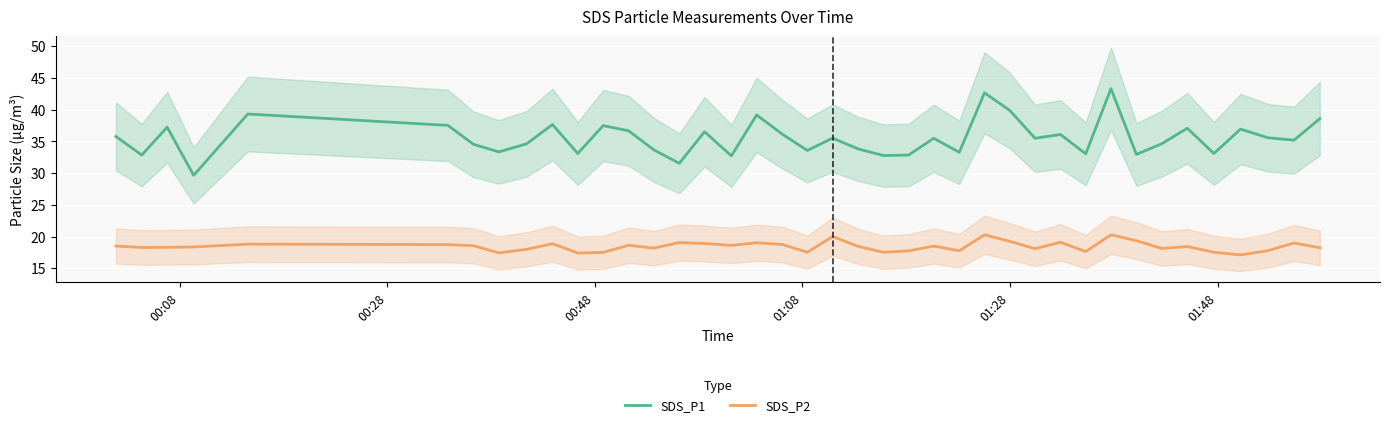

True or false: SDS_P1 and SDS_P2 cross at least once.

False